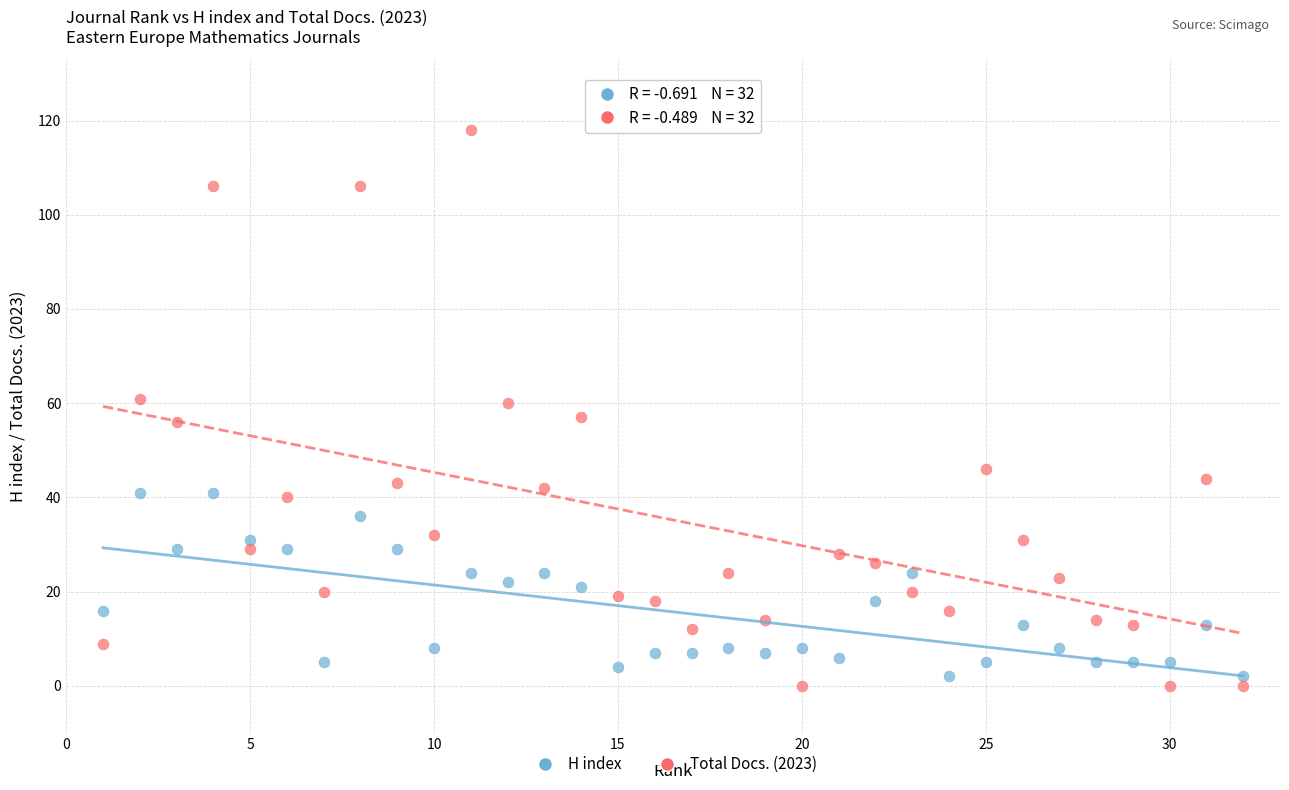

Which series reaches the minimum Y coordinate?

Total Docs. (2023)